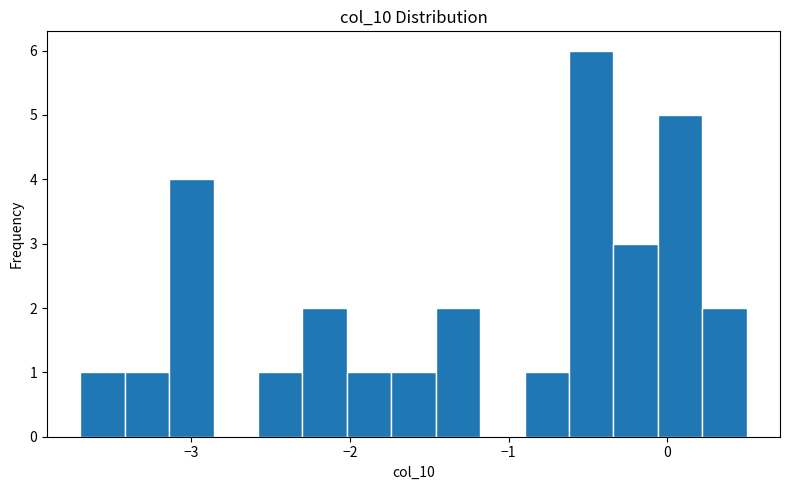

Around what value on the x-axis is the tallest bar? Give the approximate position of its centre, as read against the axis.

-0.5